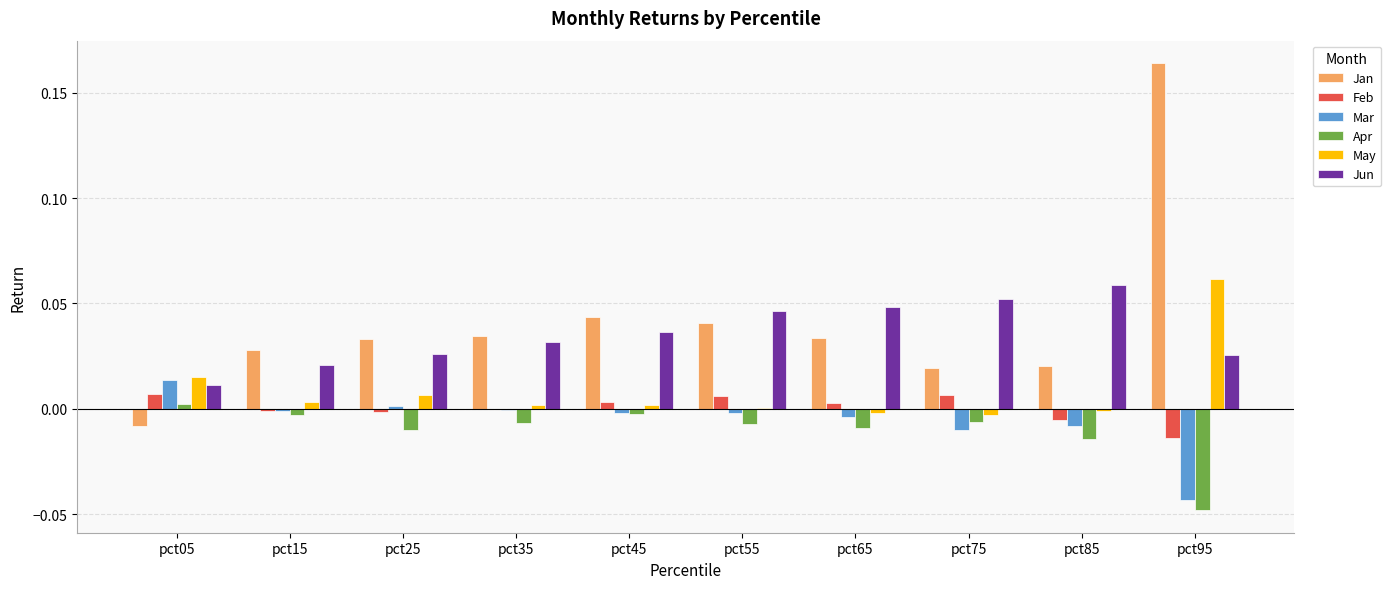

How many distinct data groups are displayed?

6